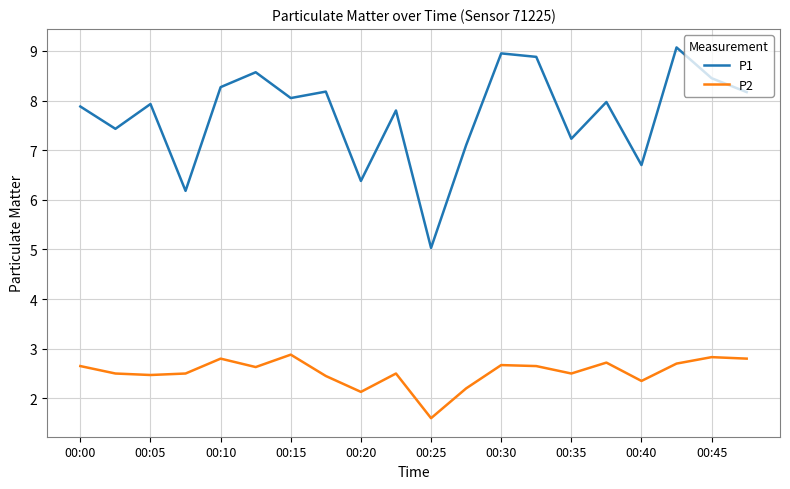

Which series has the largest total across all categories?

P1